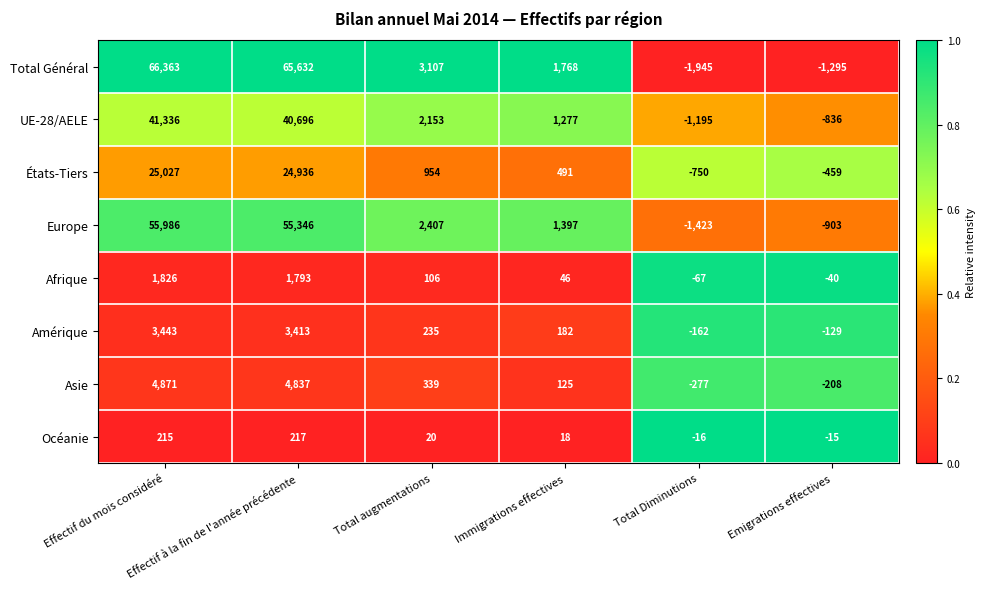

What is the difference between the highest and lowest values at Effectif à la fin de l'année précédente?

65415